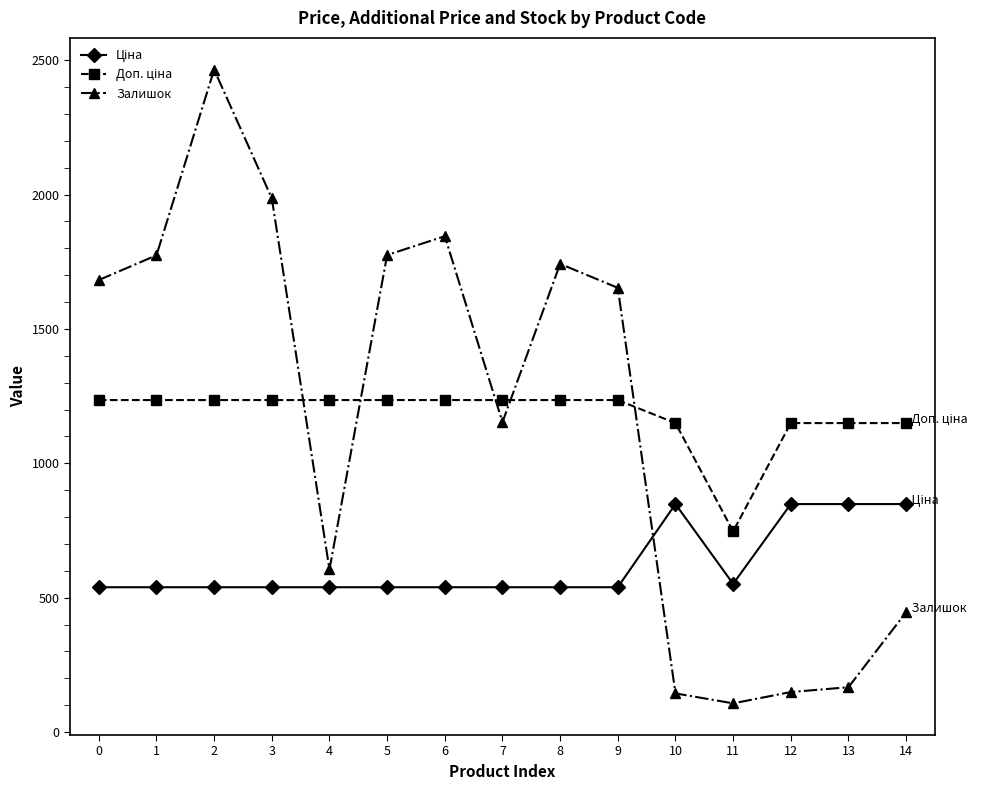

The value of Залишок at 9 is 1653.0. True or false?

True